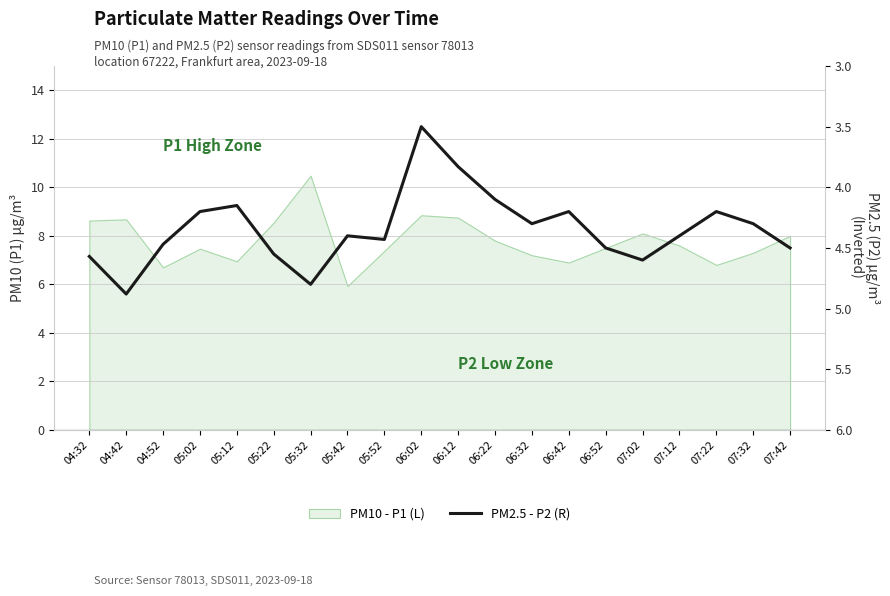

How many data points are less than 4?

2